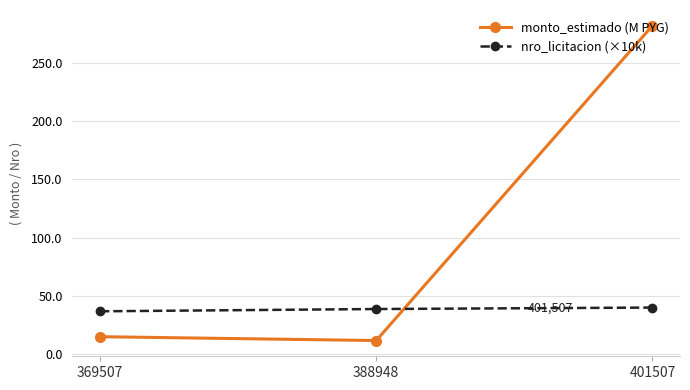

At 369507, list the series in order from smallest to largest.

monto_estimado (M PYG), nro_licitacion (×10k)